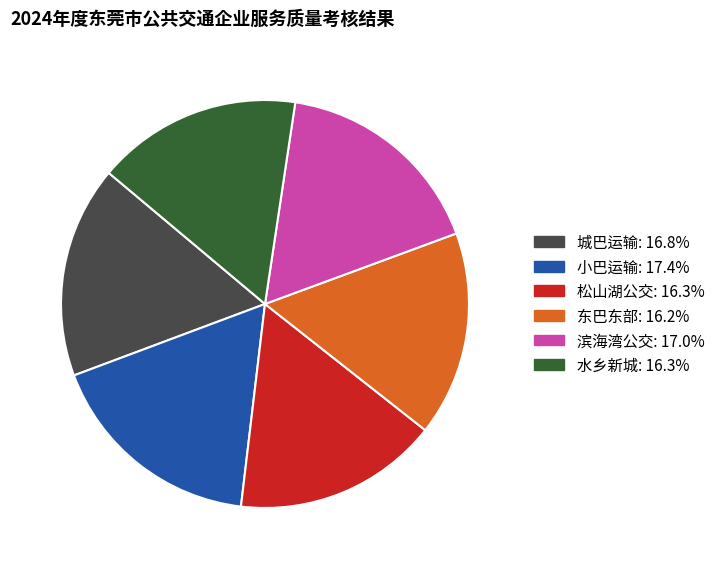

The 城巴运输 slice represents 17% of the pie. True or false?

True